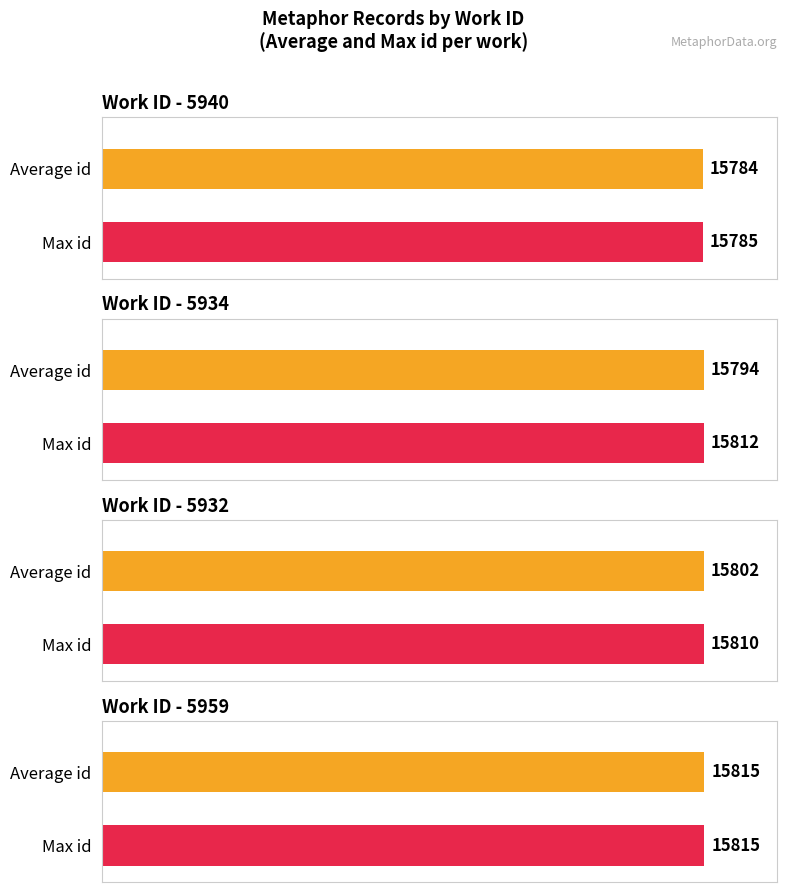

Which has a higher value, 5940 or 5932?

5932